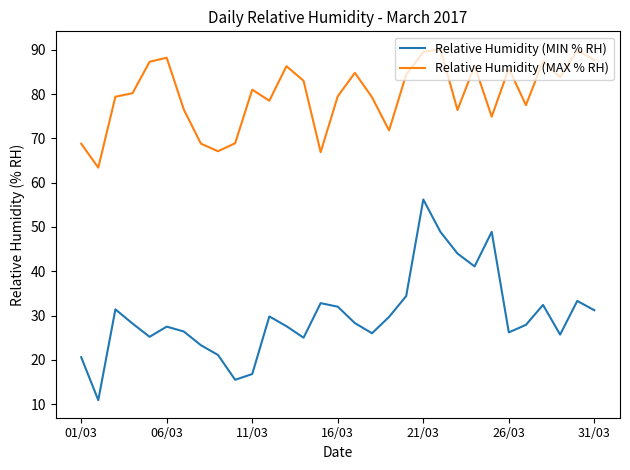

List the series in order of their peak value, highest first.

Relative Humidity (MAX % RH), Relative Humidity (MIN % RH)